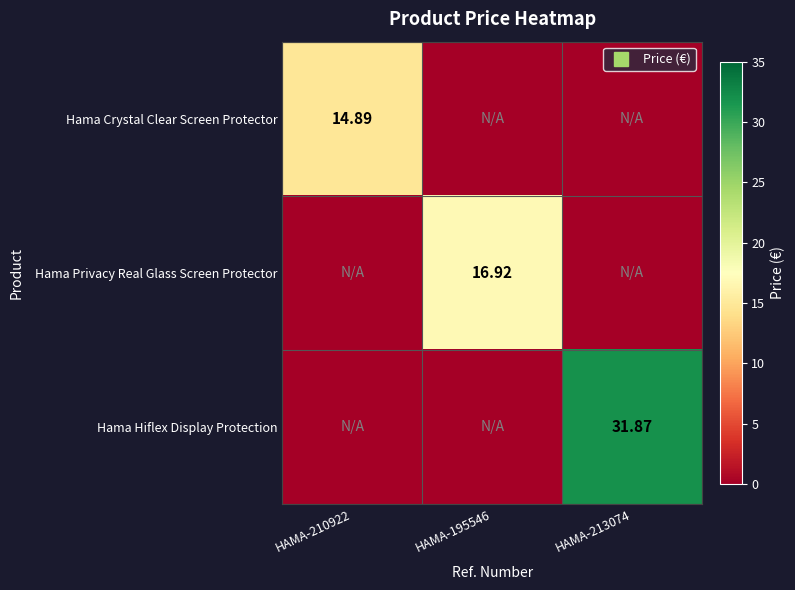

Which category has the highest value across all series?

HAMA-213074